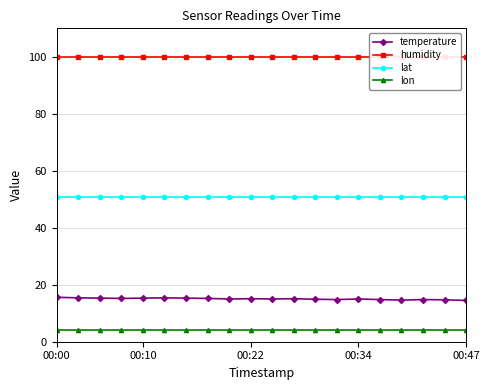

What is the lowest value of the lon series?

4.2